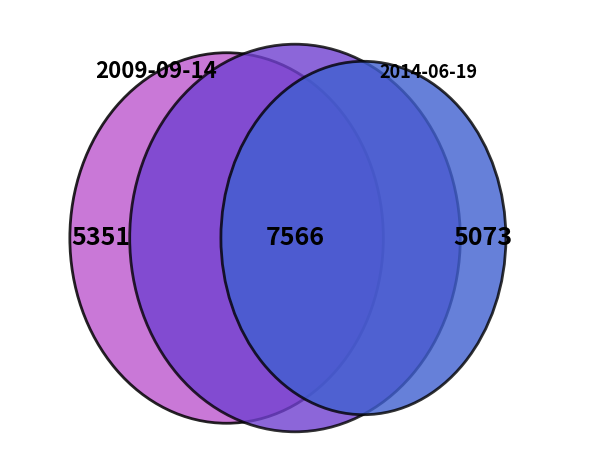

To the nearest percent, what percentage of the pie is 2014-06-19?

28%